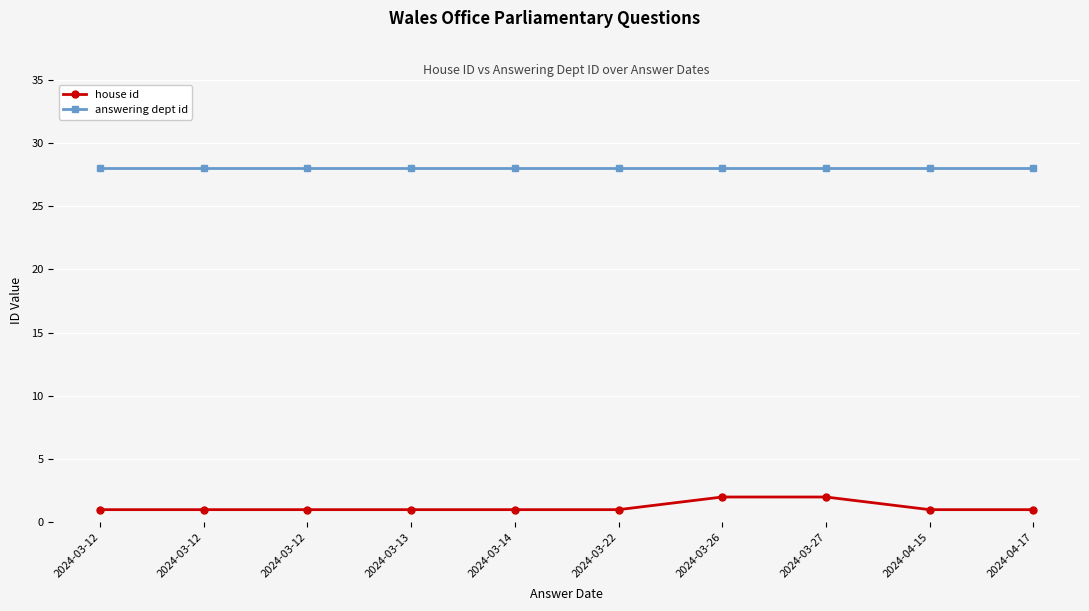

True or false: answering dept id and house id intersect in this chart.

False